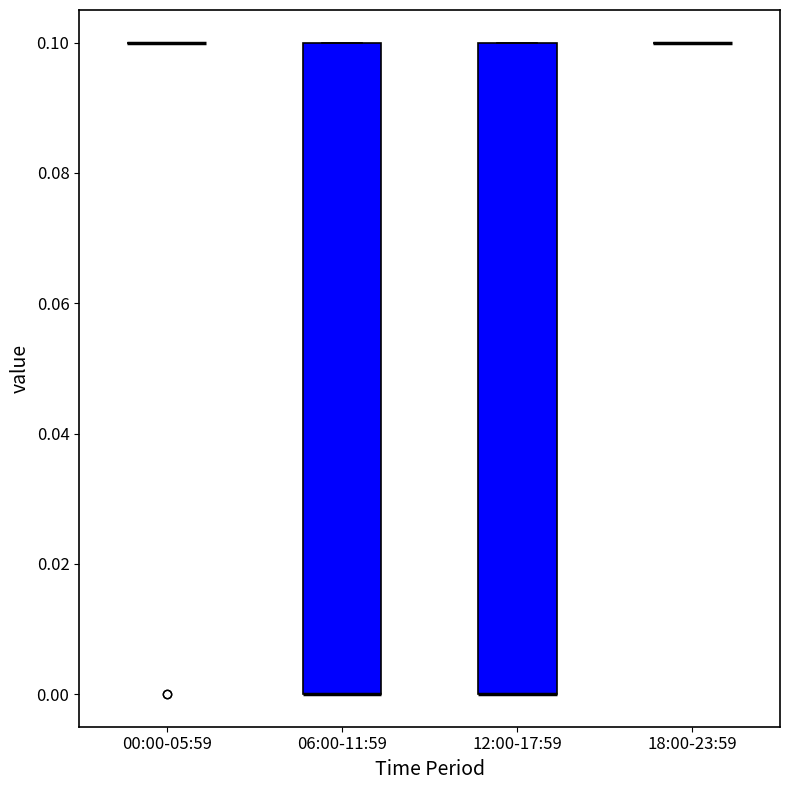

Reading left to right, transcribe this box plot: for each box, give where its median line is, the range the box spans, and where its two whiskers end, as read against the y-axis. The values are not printed on the chart, so give them approximately, as read against the axis.

00:00-05:59: box collapsed to a line at 0.1, whiskers 0.1 to 0.1
06:00-11:59: median 0.0 (drawn on the box's lower edge), box 0.0 to 0.1, whiskers 0.0 to 0.1
12:00-17:59: median 0.0 (drawn on the box's lower edge), box 0.0 to 0.1, whiskers 0.0 to 0.1
18:00-23:59: box collapsed to a line at 0.1, whiskers 0.1 to 0.1